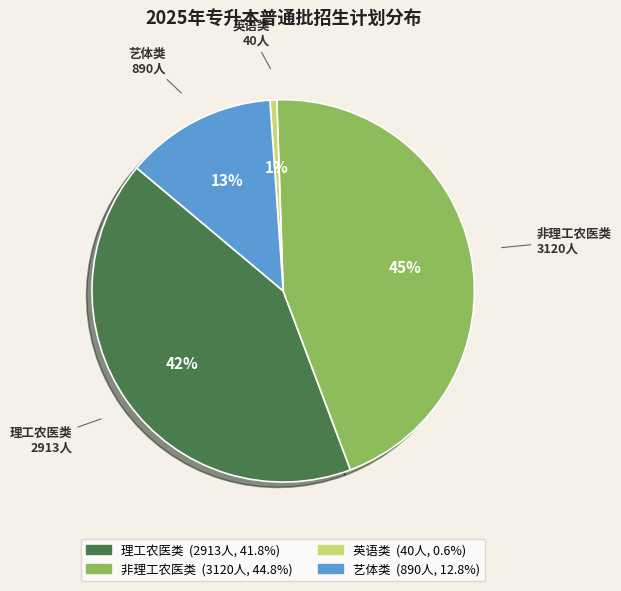

To the nearest percent, what is the average slice percentage?

25%